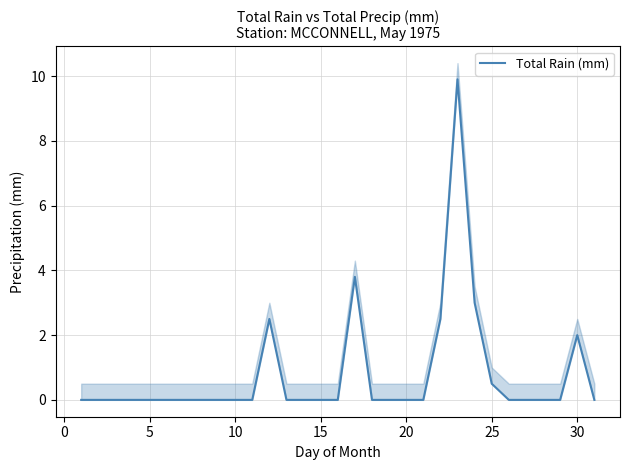

Reading right to left, extract all data points from this chart.

0.0	2.0	0.0	0.0	0.0	0.0	0.5	3.0	9.9	2.5	0.0	0.0	0.0	0.0	3.8	0.0	0.0	0.0	0.0	2.5	0.0	0.0	0.0	0.0	0.0	0.0	0.0	0.0	0.0	0.0	0.0